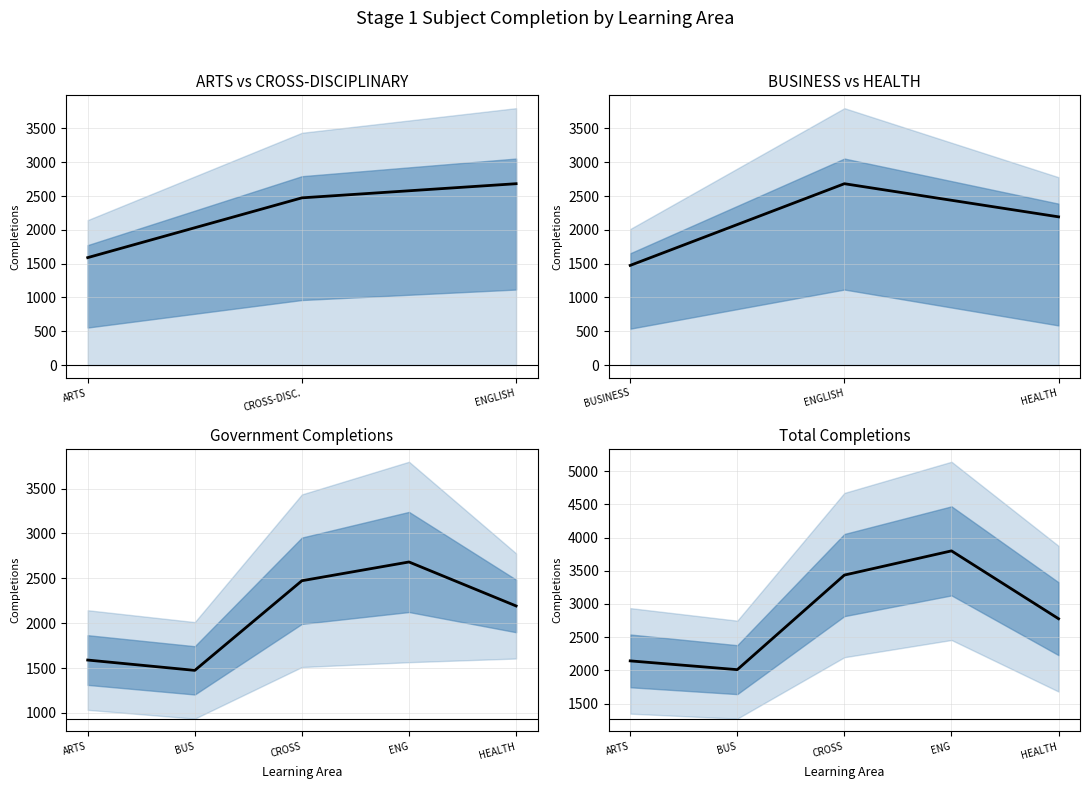

At which label does the data first exceed 2778?

CROSS